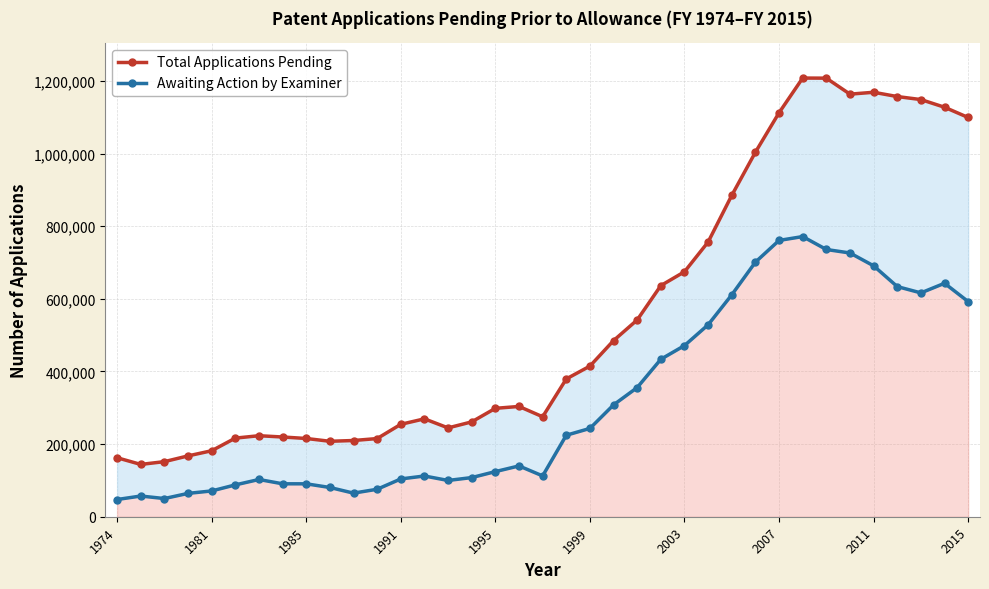

What is the minimum value for Awaiting Action by Examiner?

47411